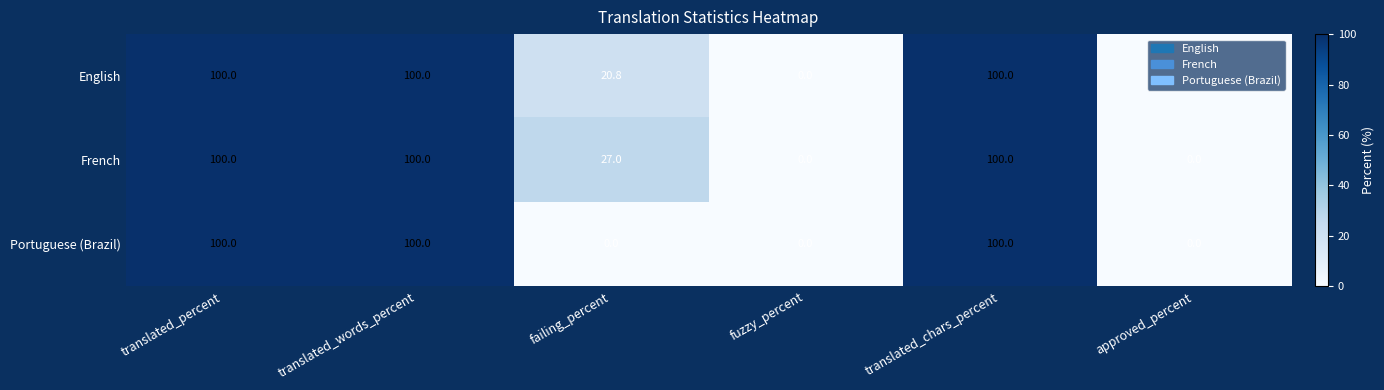

What is the average value of the French series?

54.5